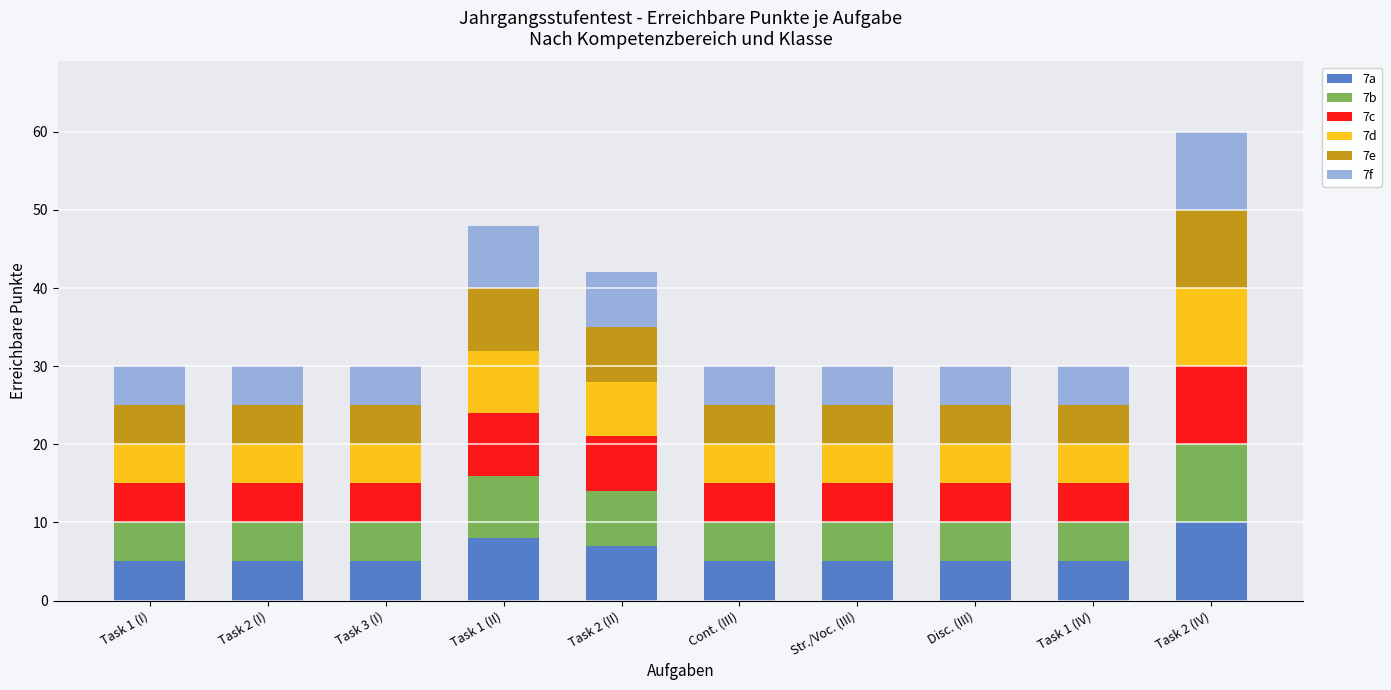

What is the total value across all series at Cont. (III)?

30